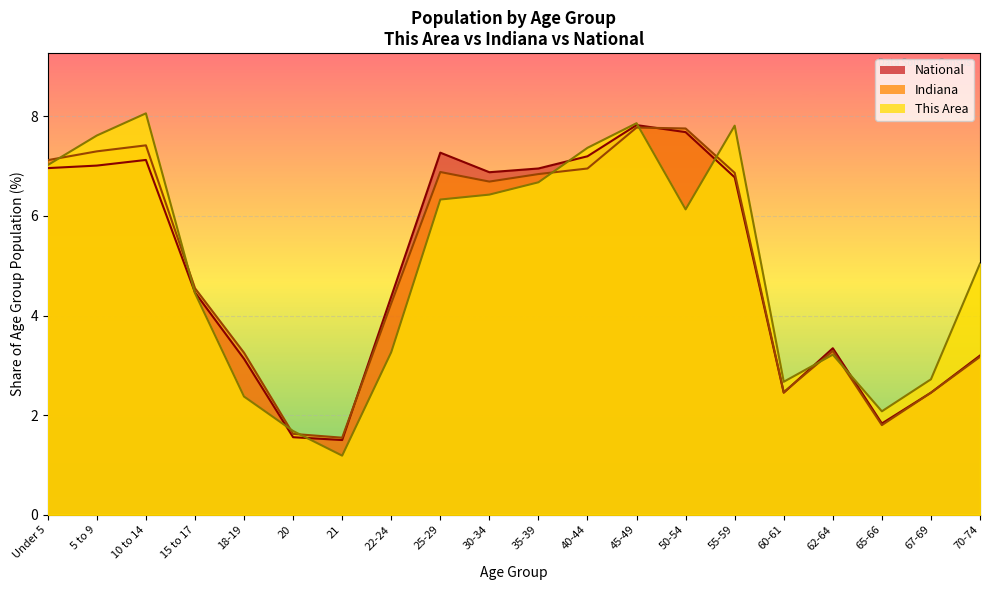

Reading left to right, transcribe all the data shown in this chart.

This Area: 7.0	7.6	8.1	4.5	2.4	1.7	1.2	3.3	6.3	6.4	6.7	7.4	7.9	6.1	7.8	2.7	3.2	2.1	2.7	5.0
Indiana: 7.1	7.3	7.4	4.5	3.3	1.6	1.5	4.2	6.9	6.7	6.8	7.0	7.8	7.8	6.9	2.5	3.3	1.8	2.5	3.2
National: 7.0	7.0	7.1	4.5	3.1	1.6	1.5	4.4	7.3	6.9	7.0	7.2	7.8	7.7	6.8	2.5	3.3	1.8	2.5	3.2